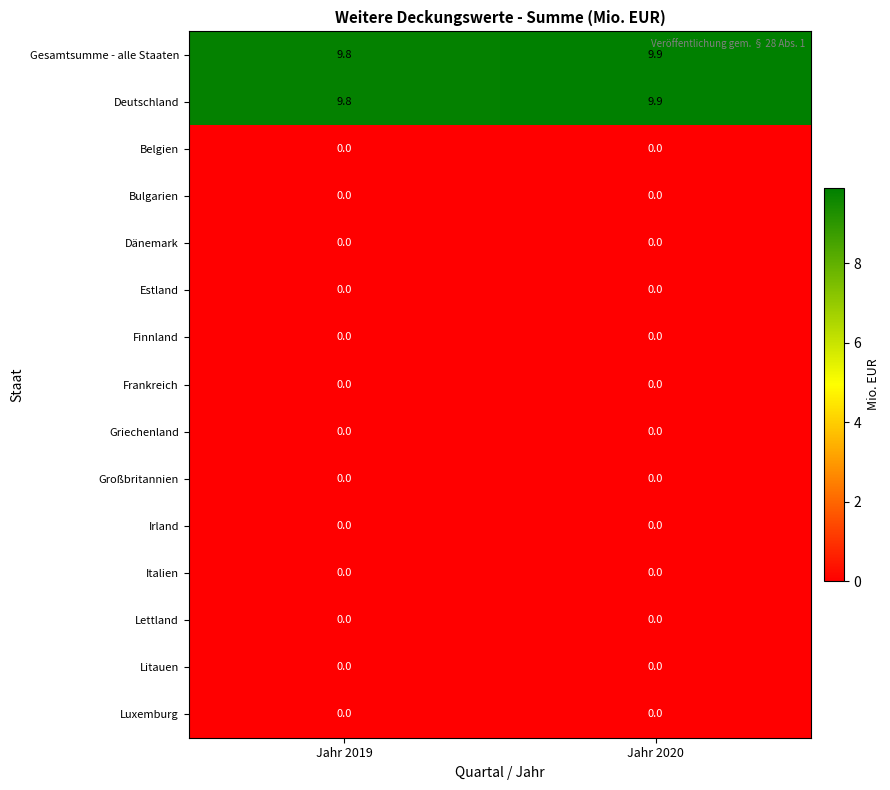

Which label corresponds to the largest value in the chart?

Jahr 2020